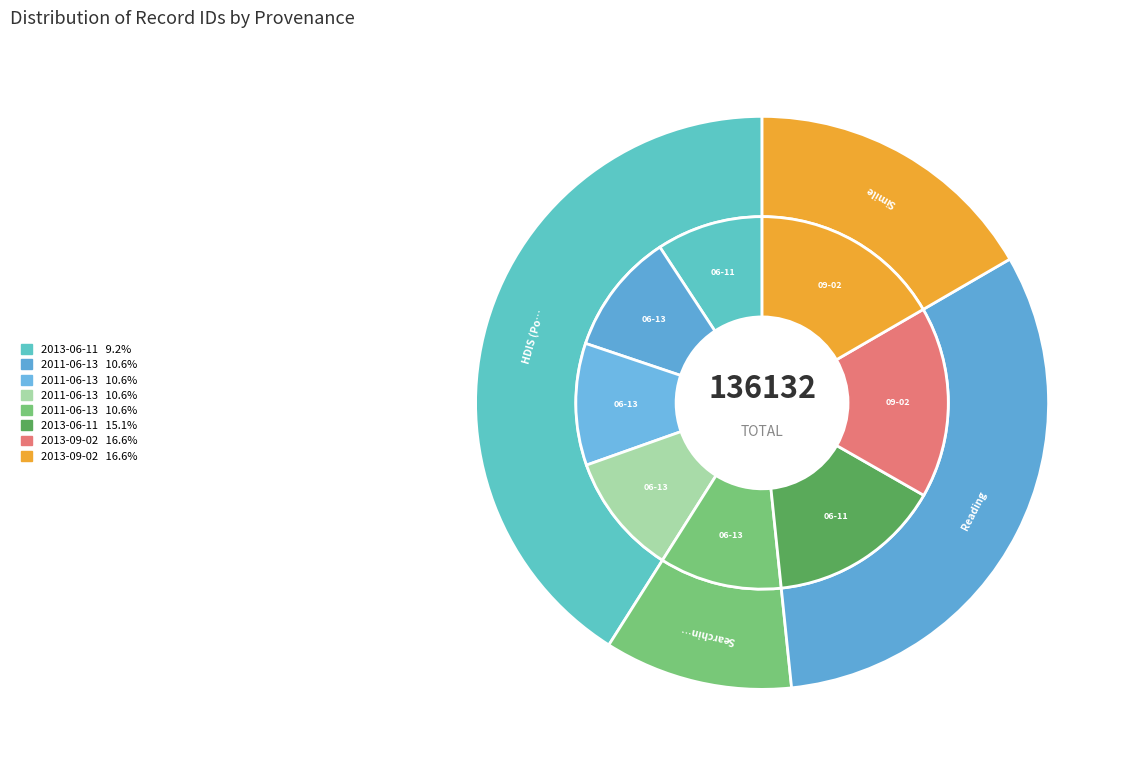

Which category has the biggest portion of the pie?

2013-09-02